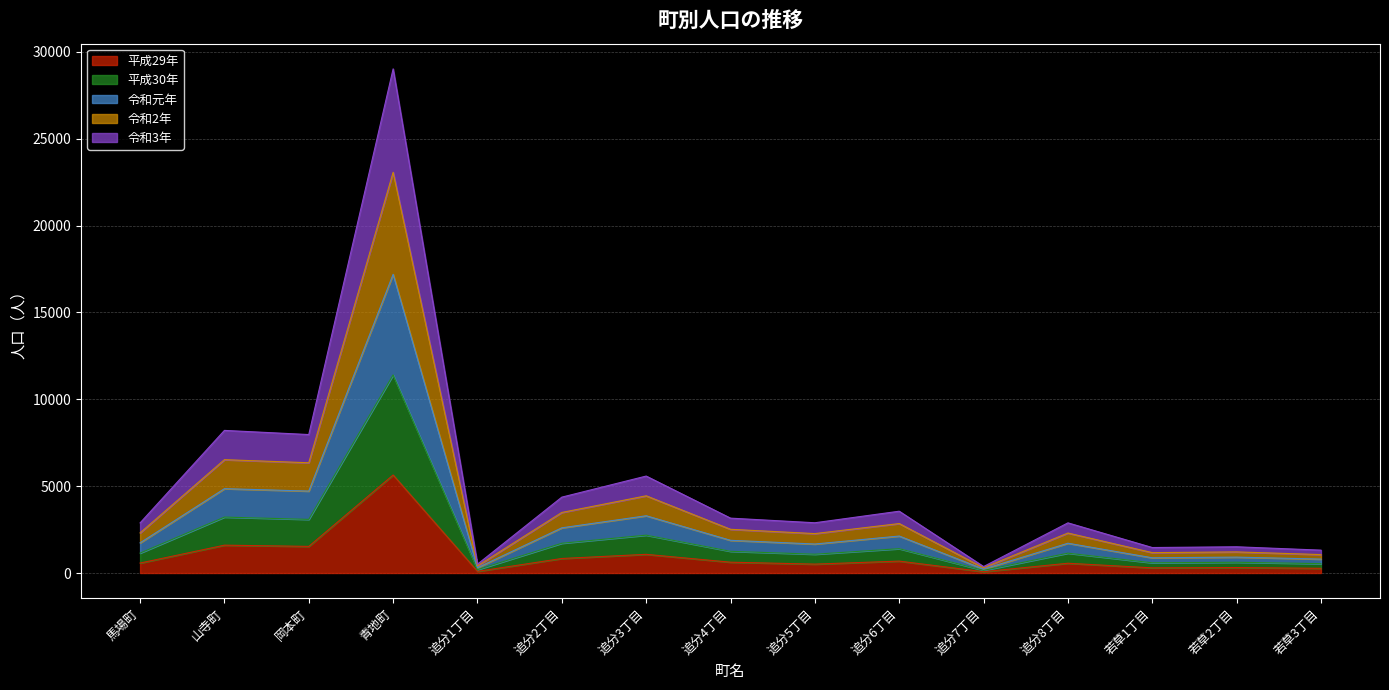

The value of 平成30年 at 追分2丁目 is 1130. True or false?

False